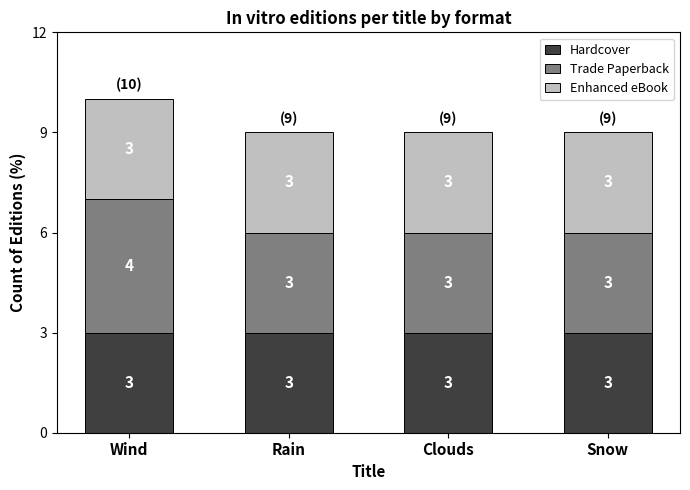

Is it true that Hardcover equals 3 at Rain?

True